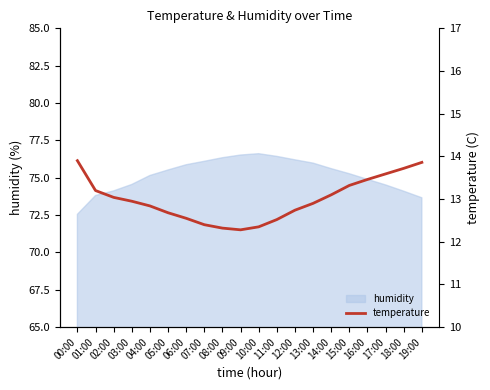

How many data points does each series have?

20